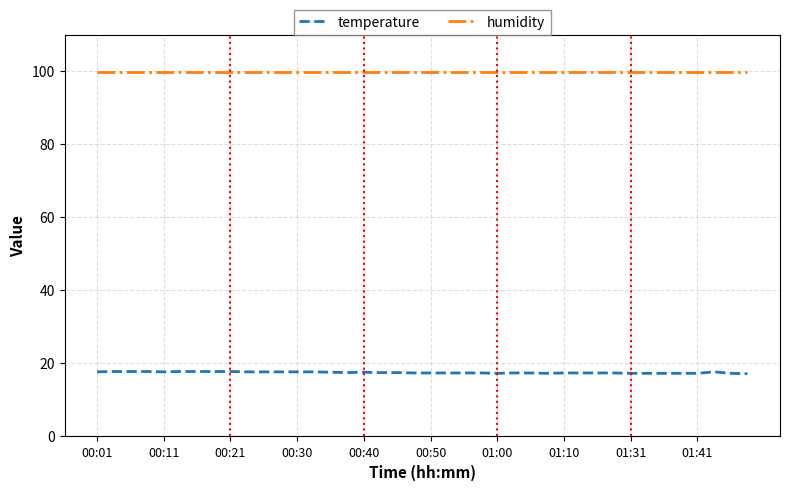

What is the minimum value for humidity?

99.9